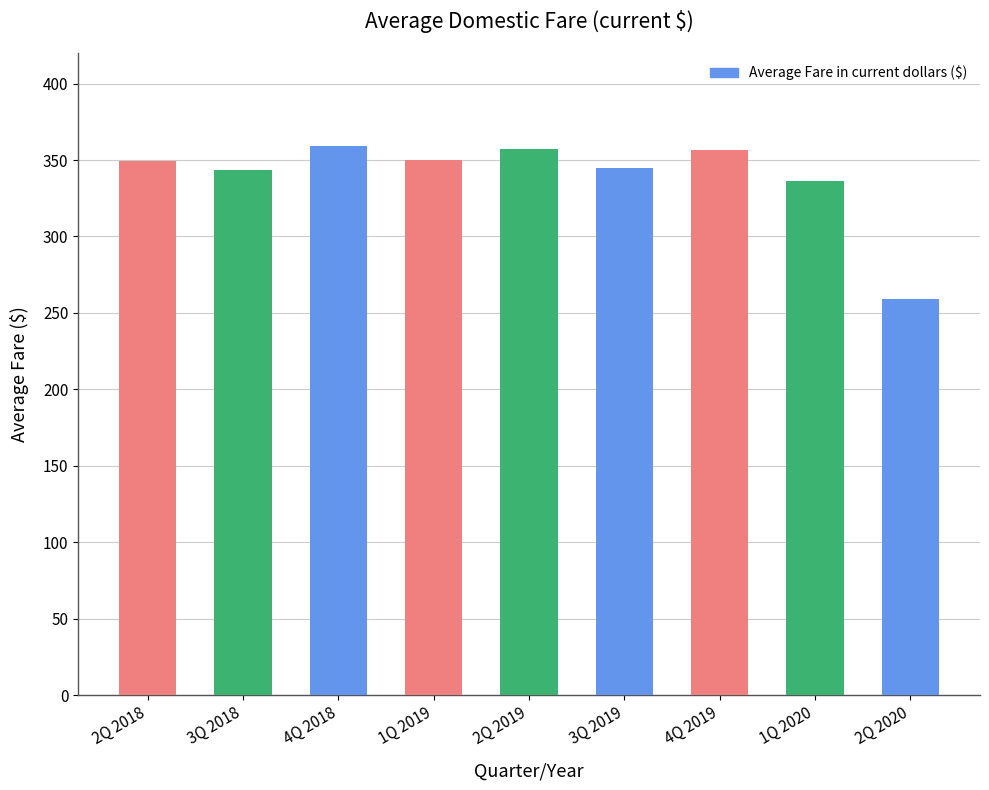

What is the value of the 4th bar from the left?

350.1